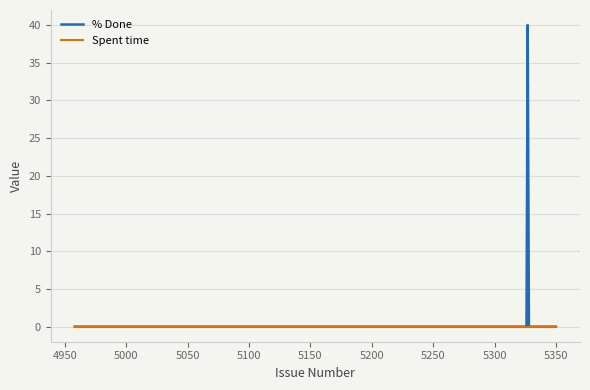

What is the greatest value displayed?

40